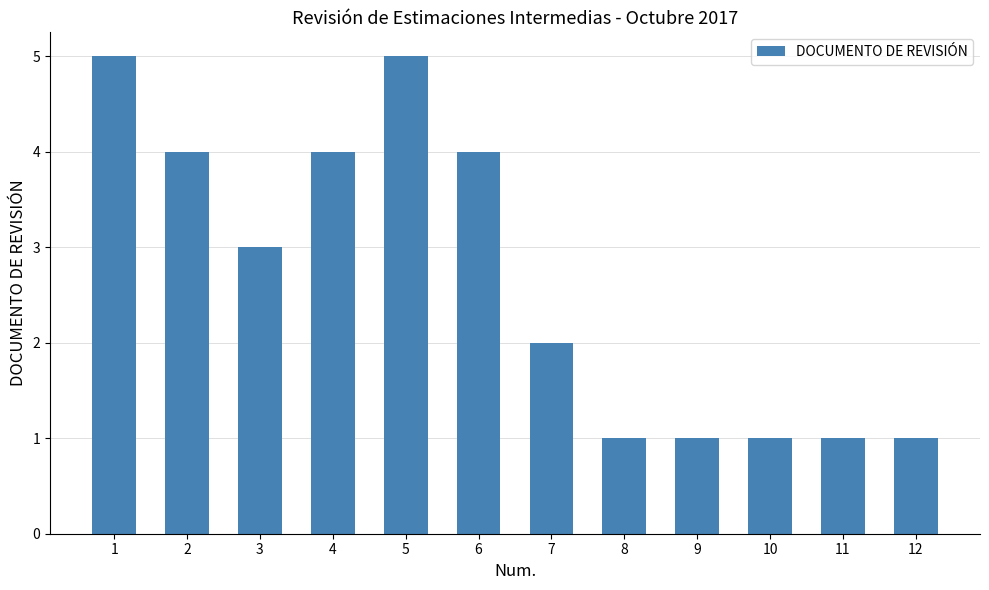

What is the value of the 9th bar from the left?

1